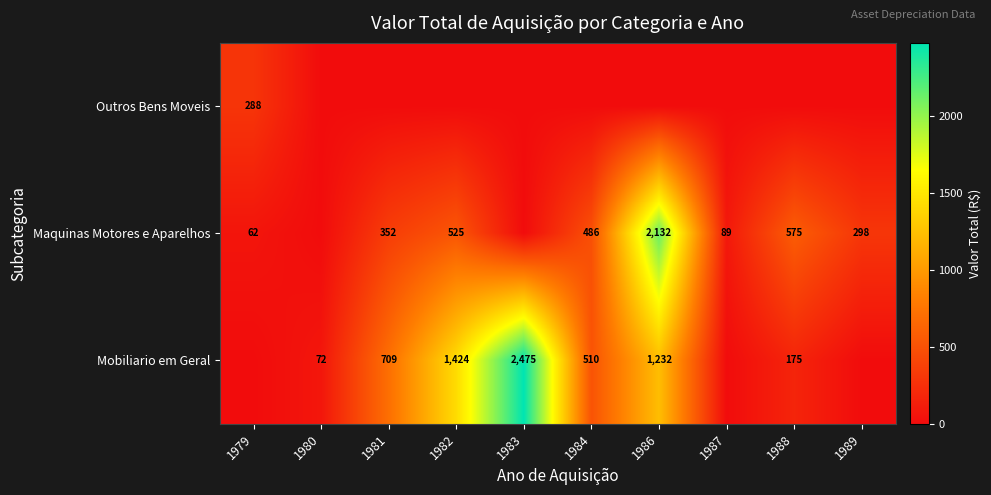

The value of Maquinas Motores e Aparelhos at 1984 is 486. True or false?

True